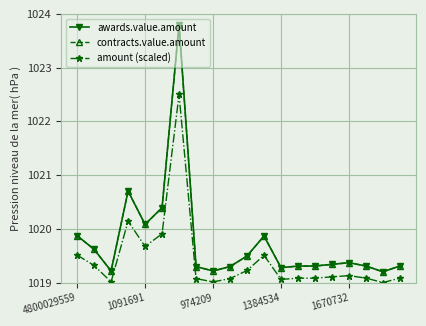

At how many categories does at least one series exceed 1021?

1